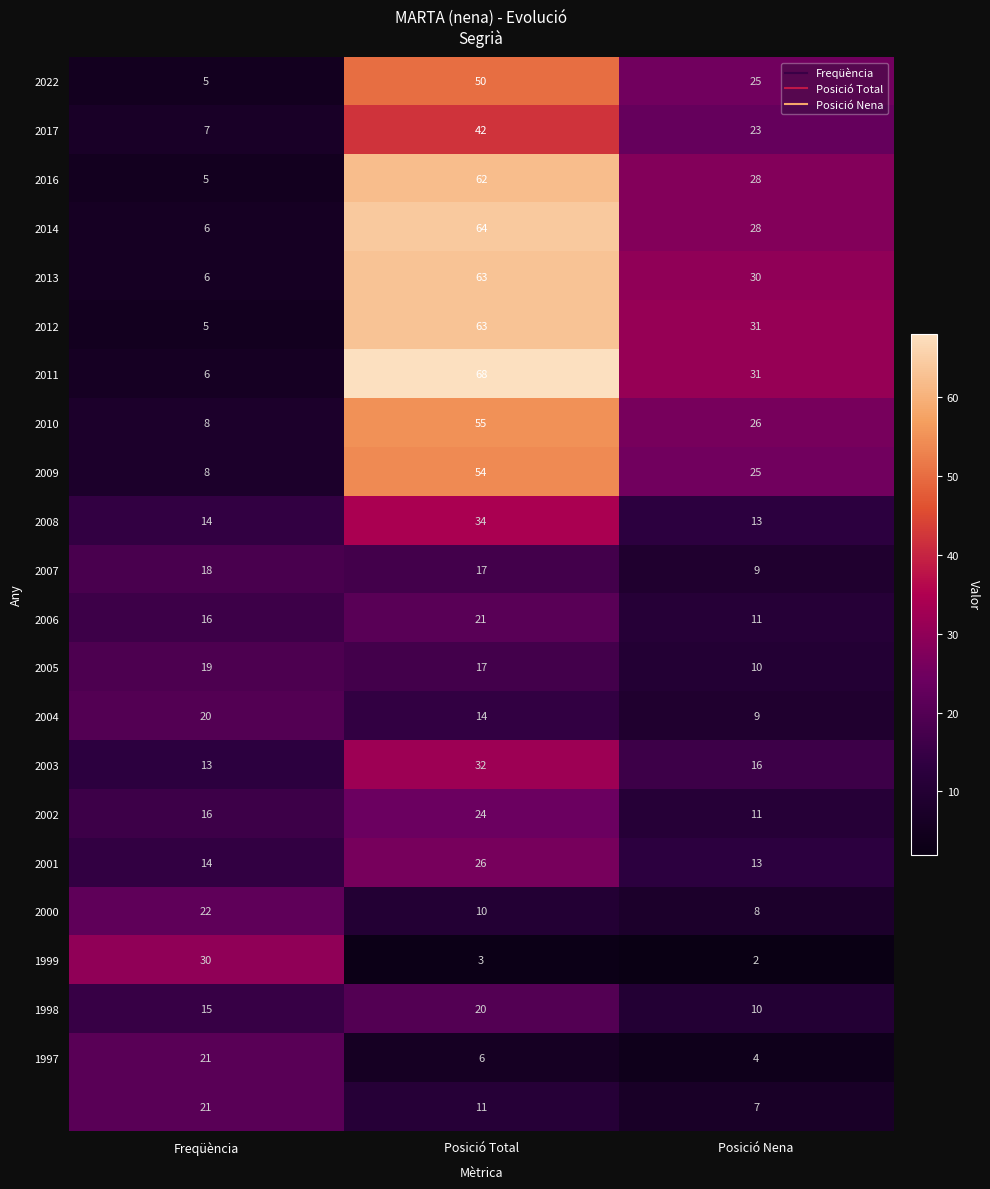

At which category does the chart reach its peak across all series?

Posició Total